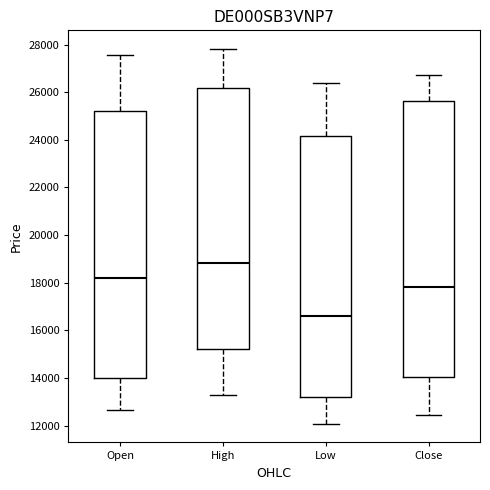

Which box is the tallest, from its lower edge to its upper edge?

Close